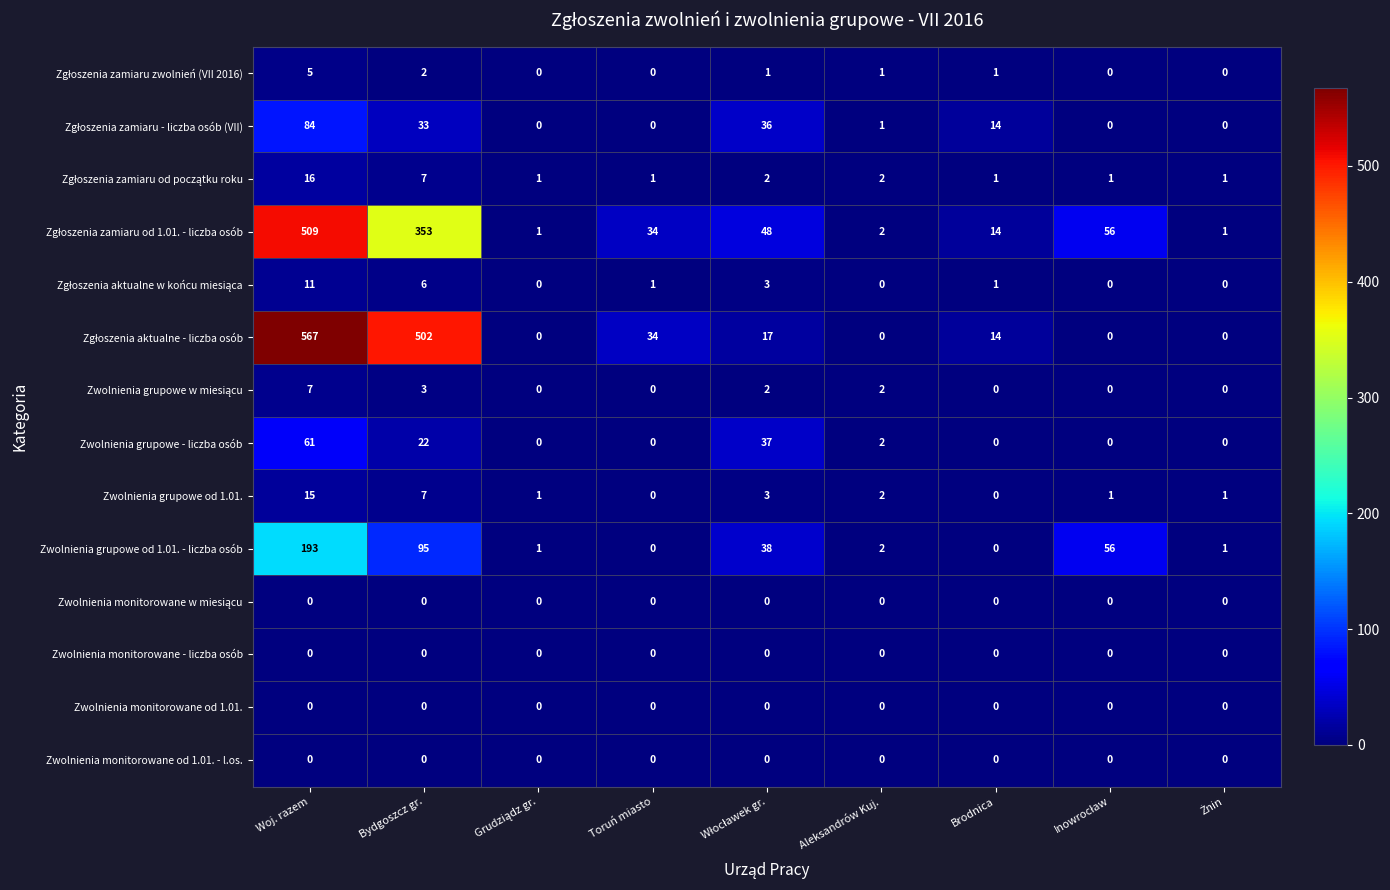

At which category does the chart reach its peak across all series?

Woj. razem